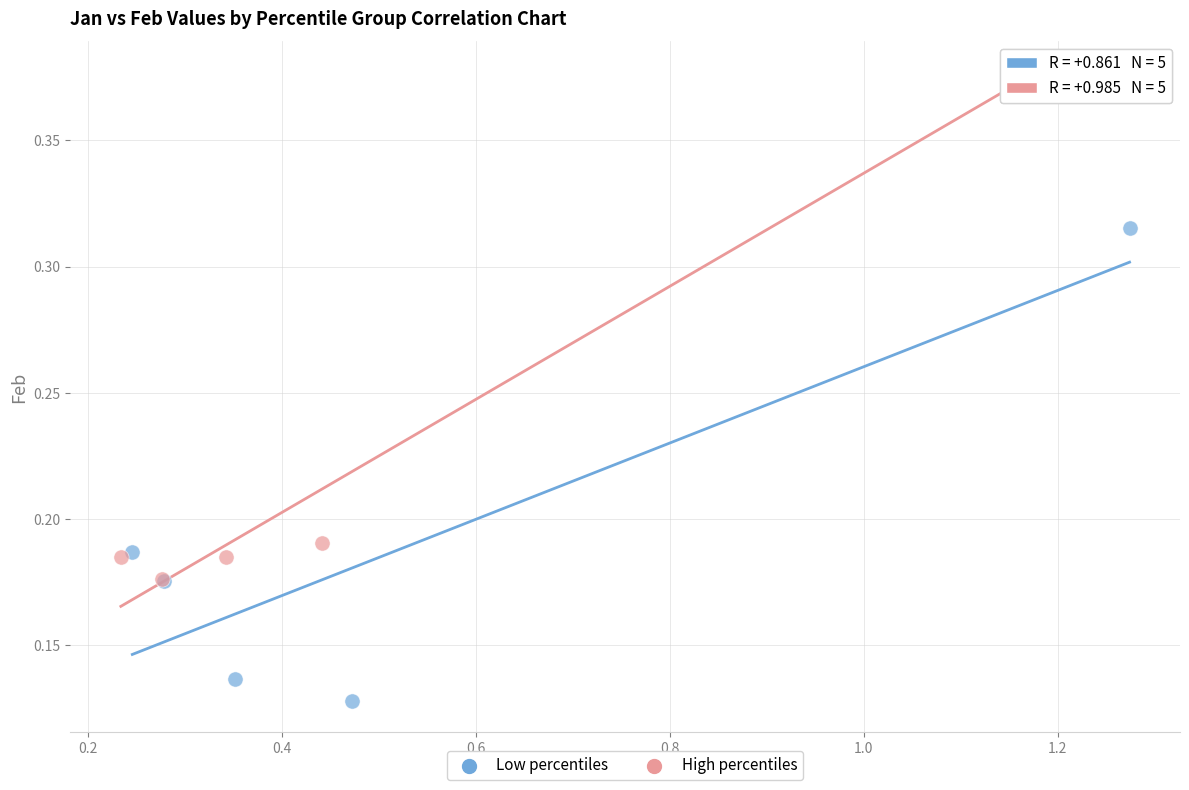

Which series reaches the minimum Y coordinate?

Low percentiles